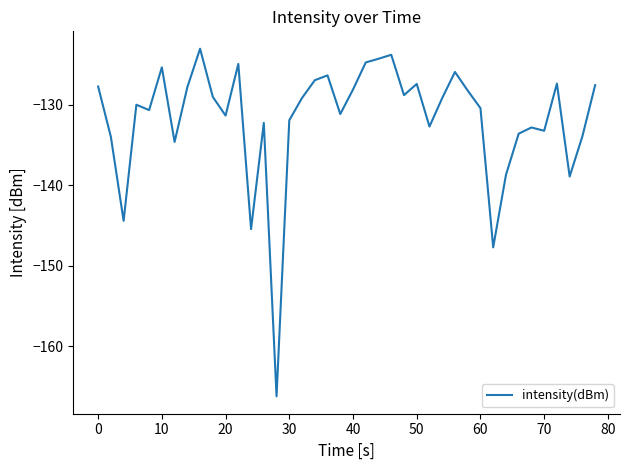

What is the smallest value displayed?

-166.2